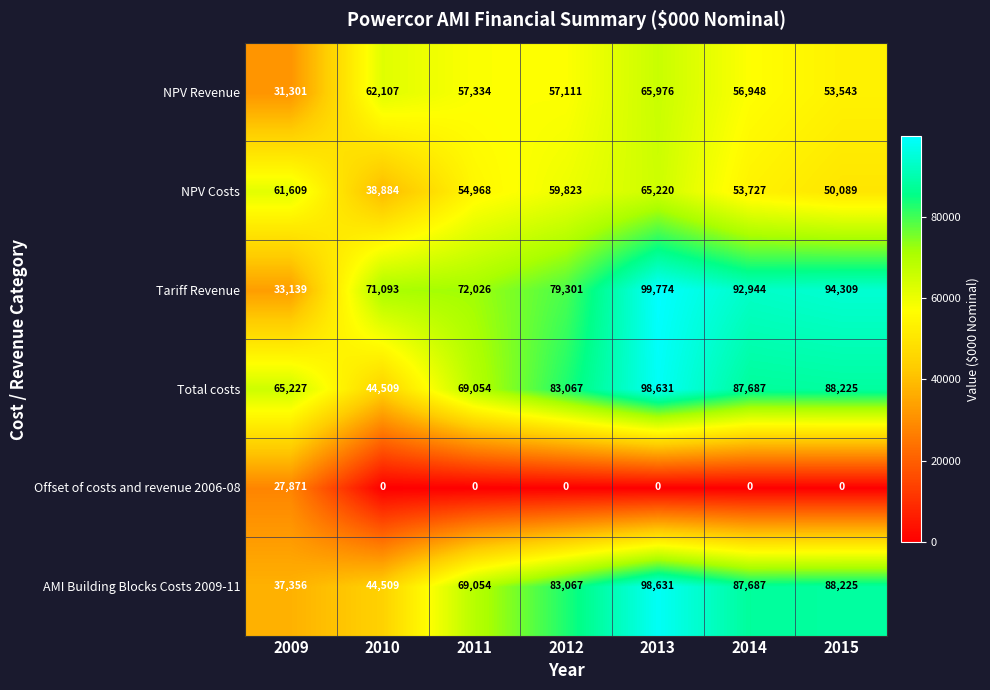

What is the spread (max minus min) of values at 2010?

71093